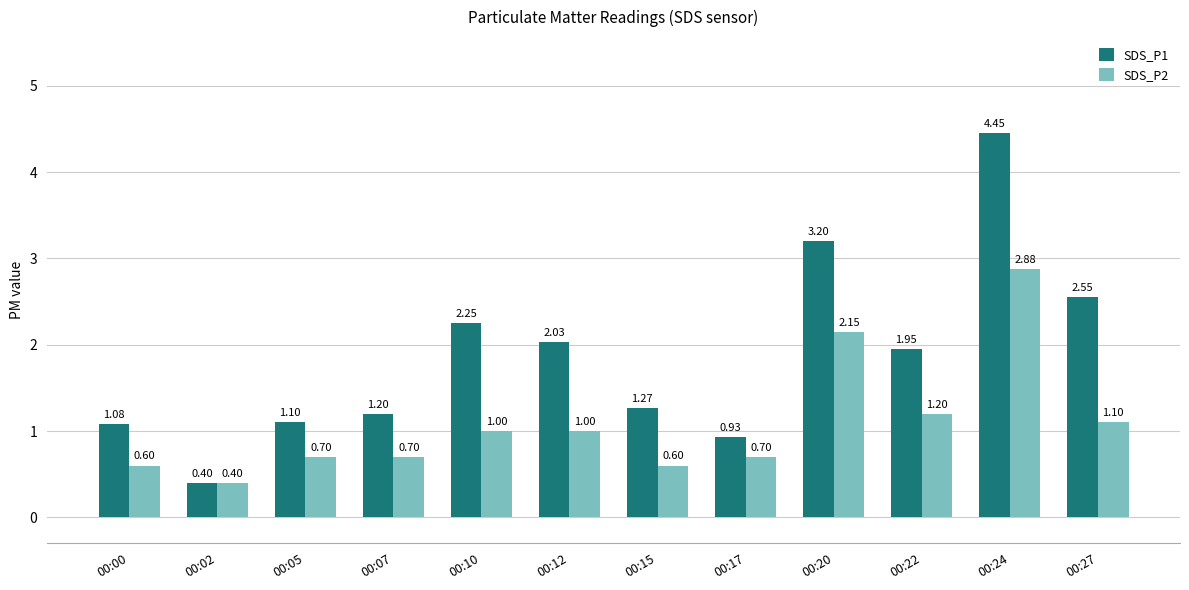

Rank the series by their maximum value, from lowest to highest.

SDS_P2, SDS_P1